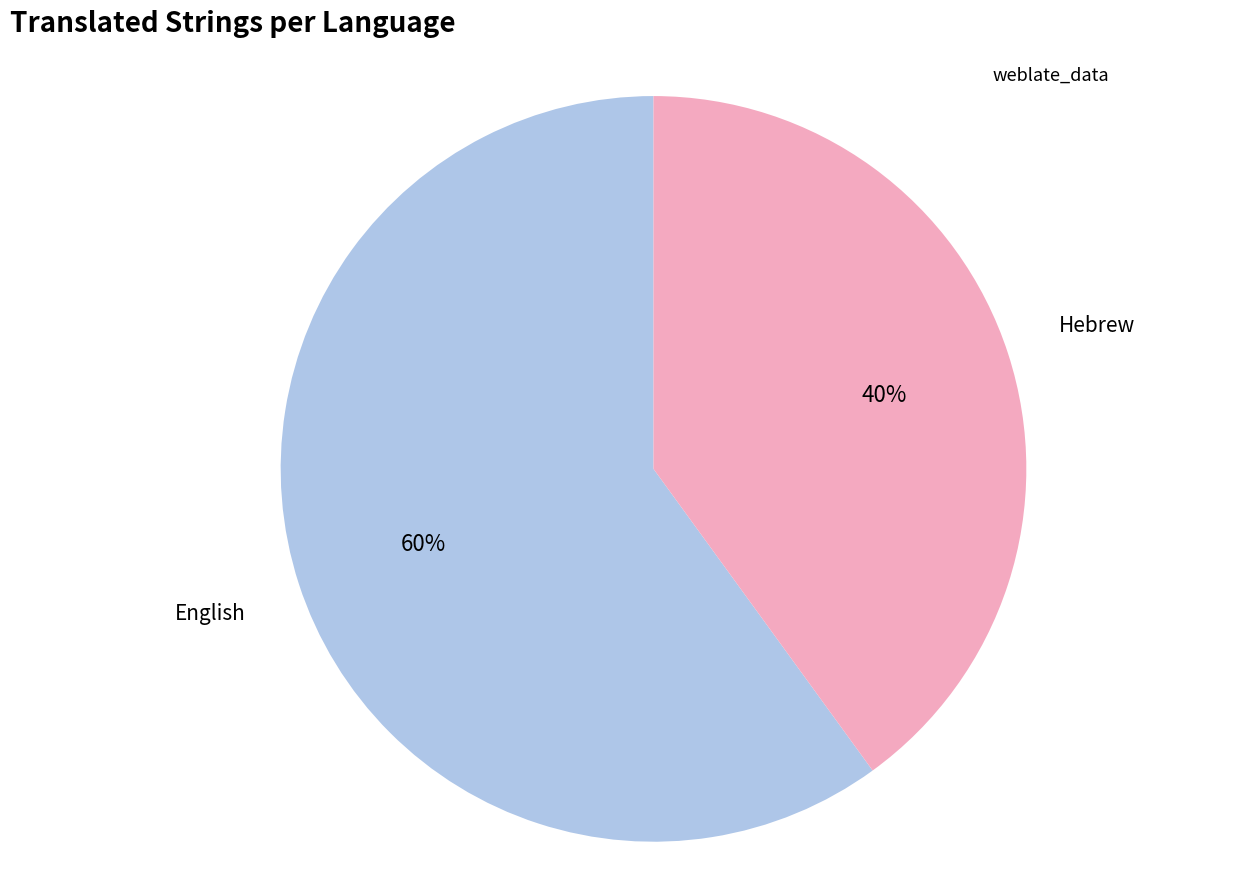

How many slices are in this pie chart?

2